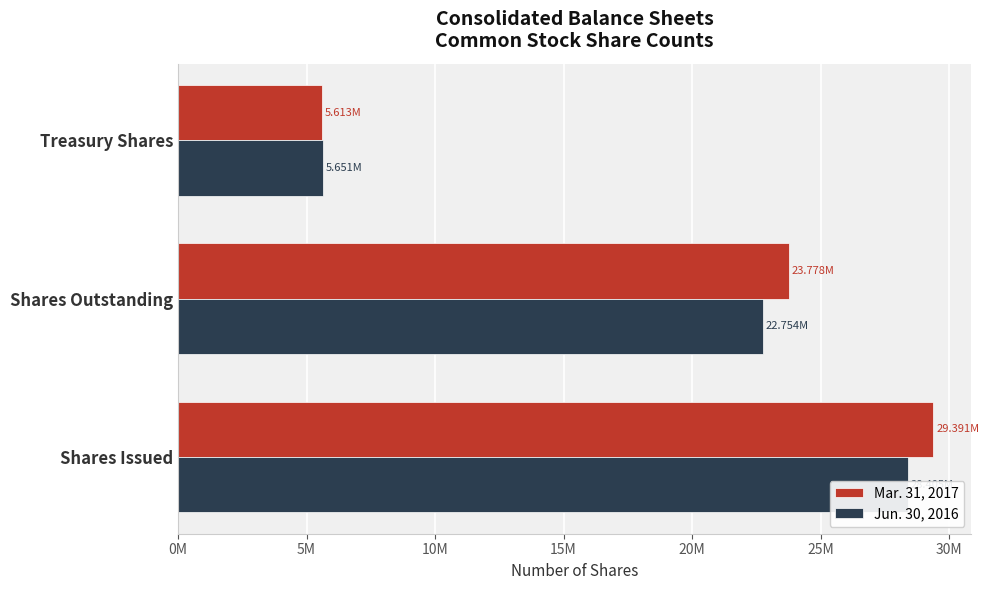

How many values in the Mar. 31, 2017 series exceed 23778000?

1